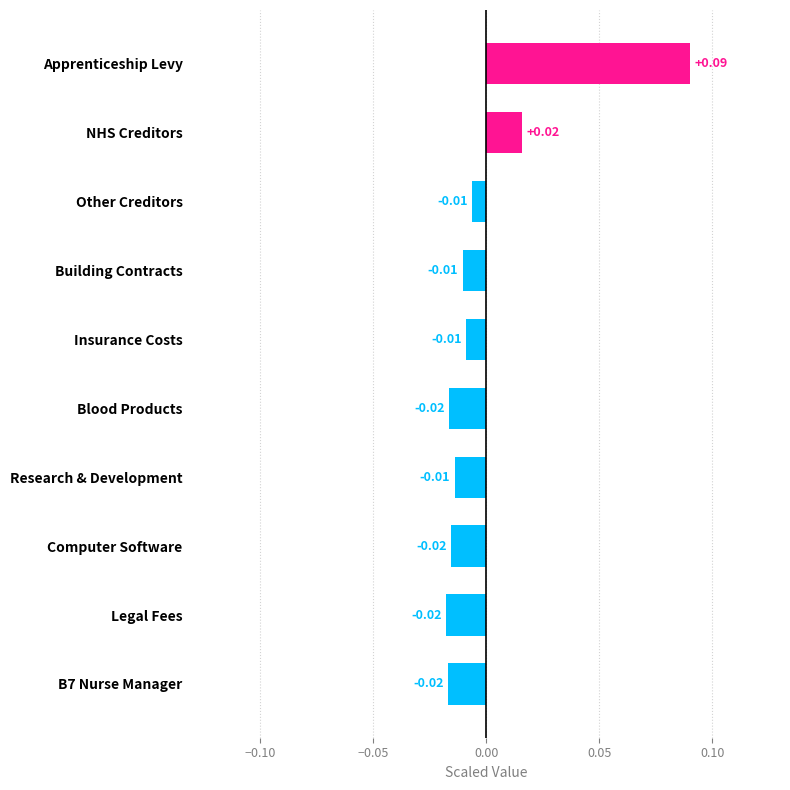

What is the label of the 4th bar from the bottom?

Research & Development